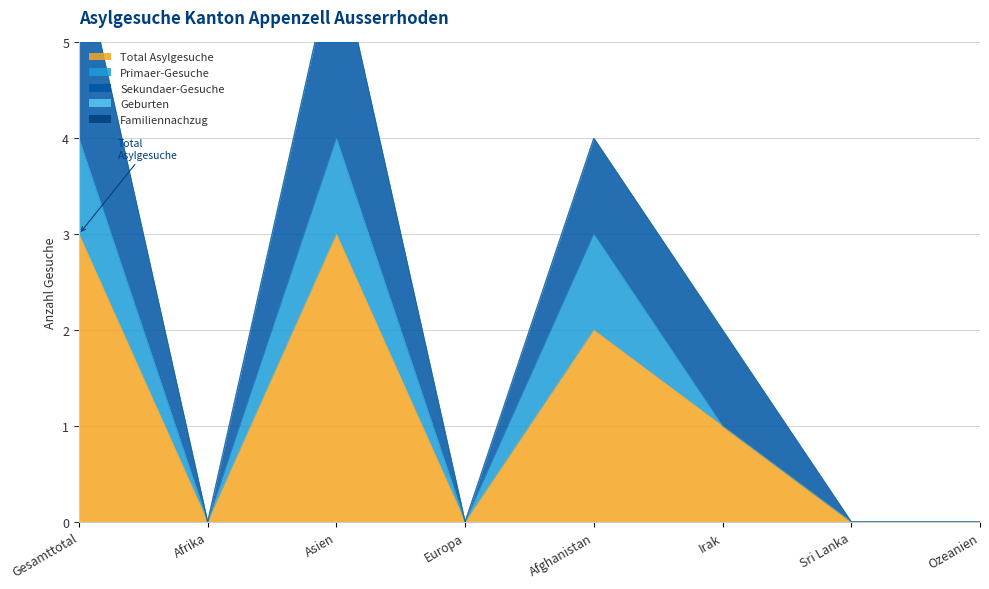

What is the highest value of the Total Asylgesuche series?

3